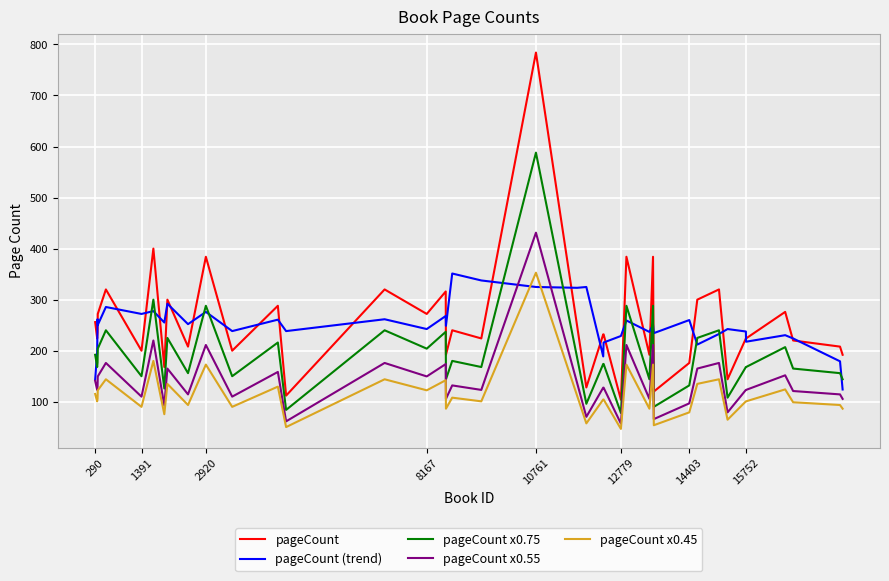

What is the difference between the maximum and minimum values in the pageCount (trend) series?

227.2